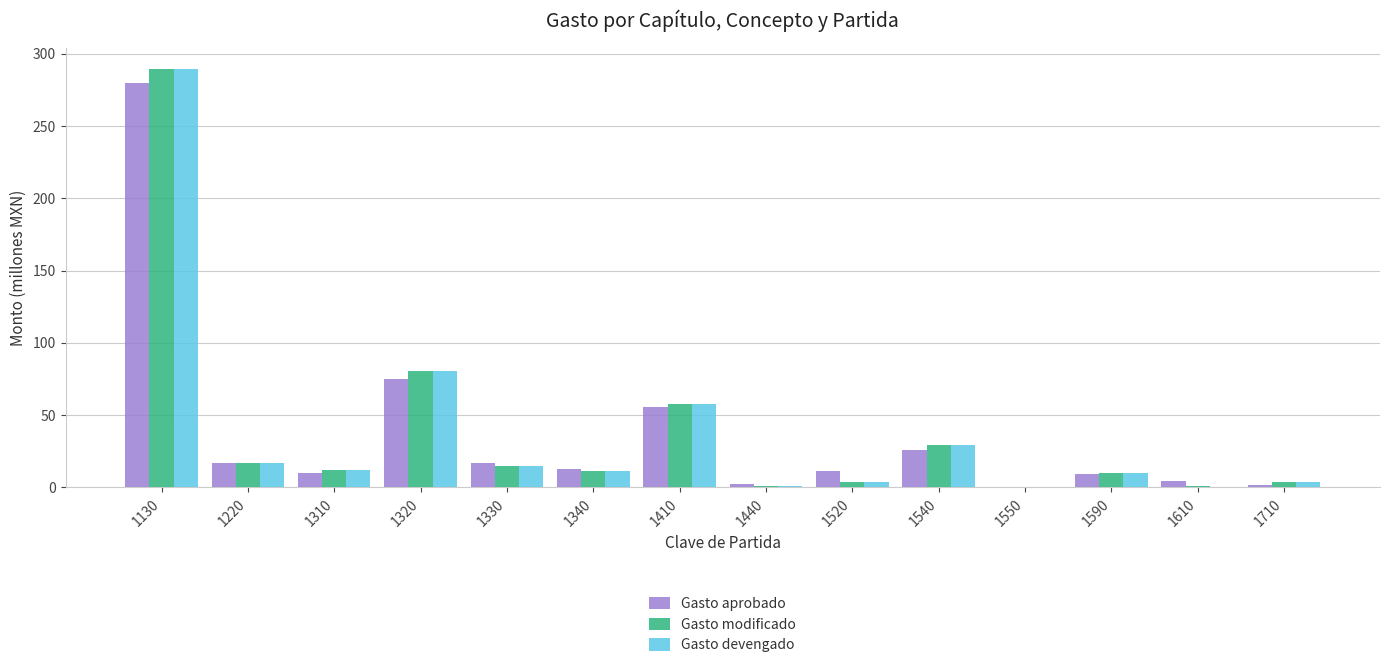

What is the average value of the Gasto devengado series?

37.9